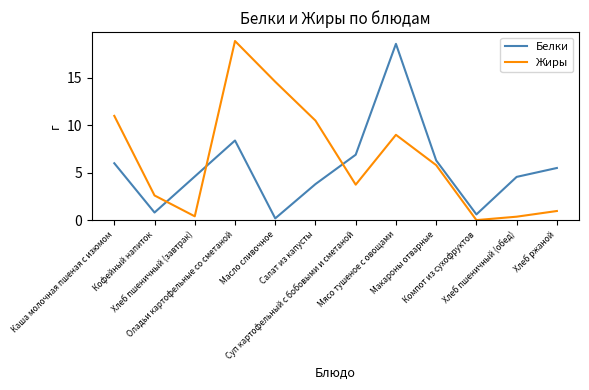

What is the total value across all series at Каша молочная пшеная с изюмом?

17.0